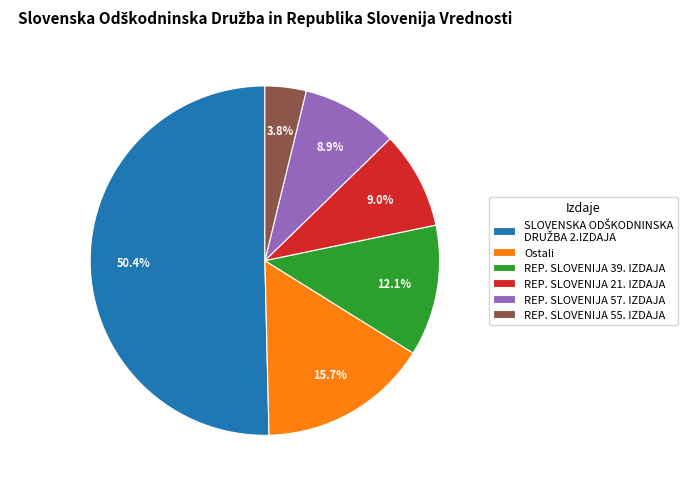

Does REP. SLOVENIJA 21. IZDAJA account for over 50% of the chart?

No